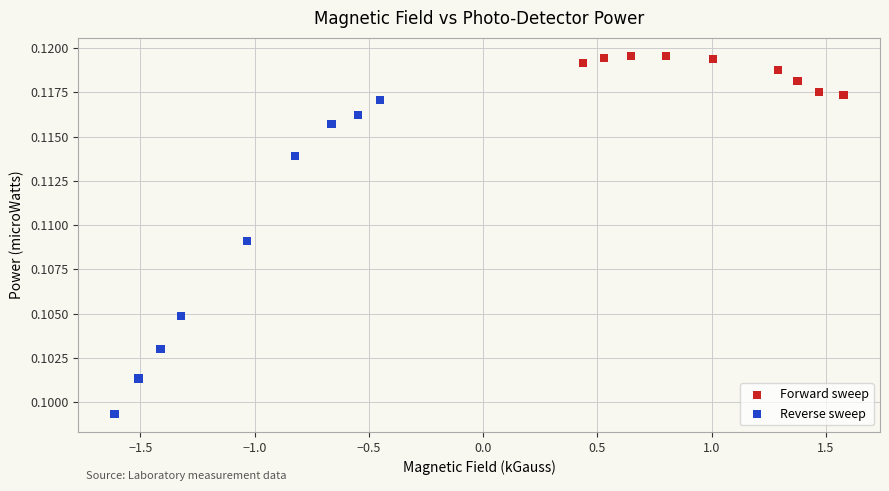

What are all the series names shown in the legend?

Forward sweep, Reverse sweep